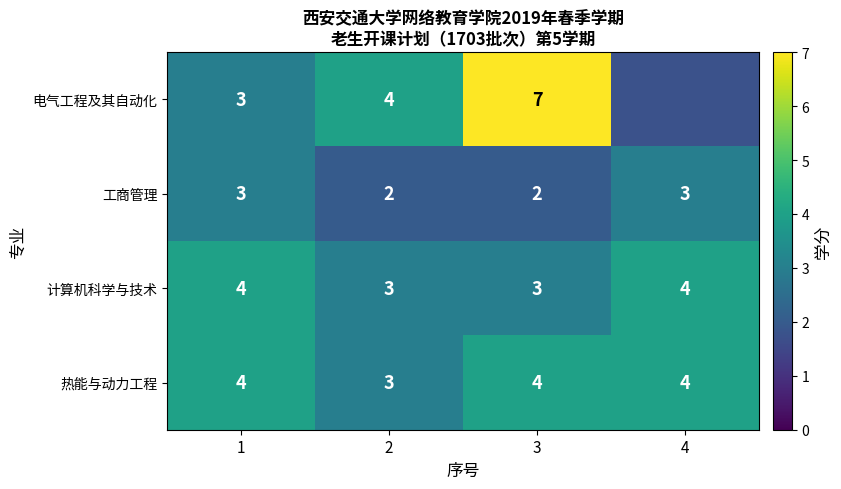

What is the sum of the 电气工程及其自动化 values at 2 and 3?

11